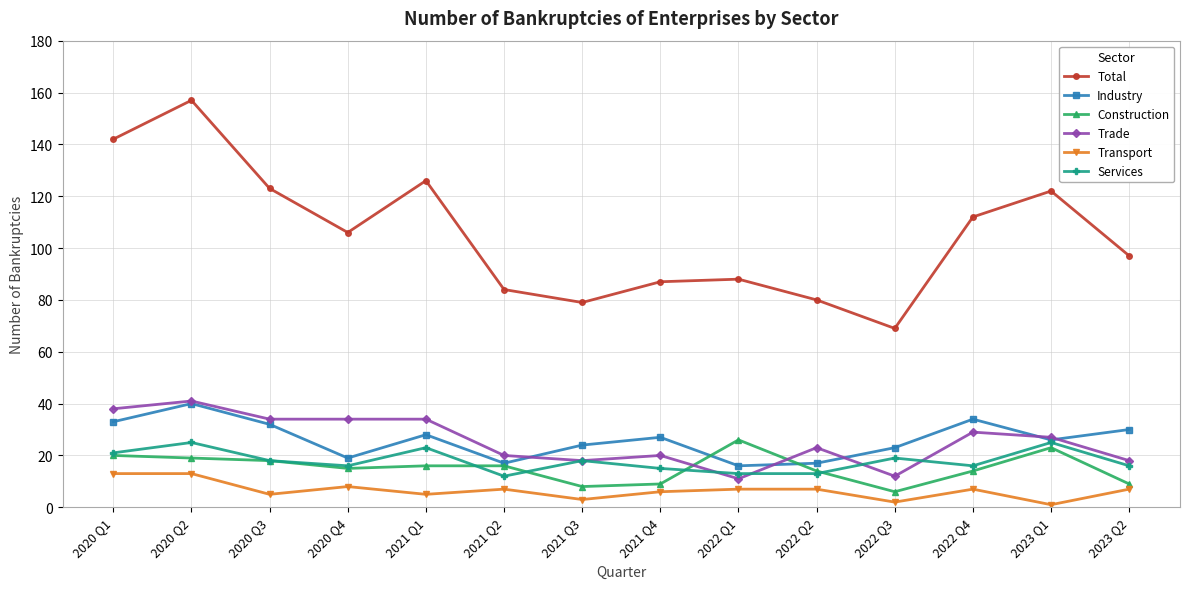

Reading left to right, extract all data points from this chart.

Total: 142	157	123	106	126	84	79	87	88	80	69	112	122	97
Industry: 33	40	32	19	28	17	24	27	16	17	23	34	26	30
Construction: 20	19	18	15	16	16	8	9	26	14	6	14	23	9
Trade: 38	41	34	34	34	20	18	20	11	23	12	29	27	18
Transport: 13	13	5	8	5	7	3	6	7	7	2	7	1	7
Services: 21	25	18	16	23	12	18	15	13	13	19	16	25	16